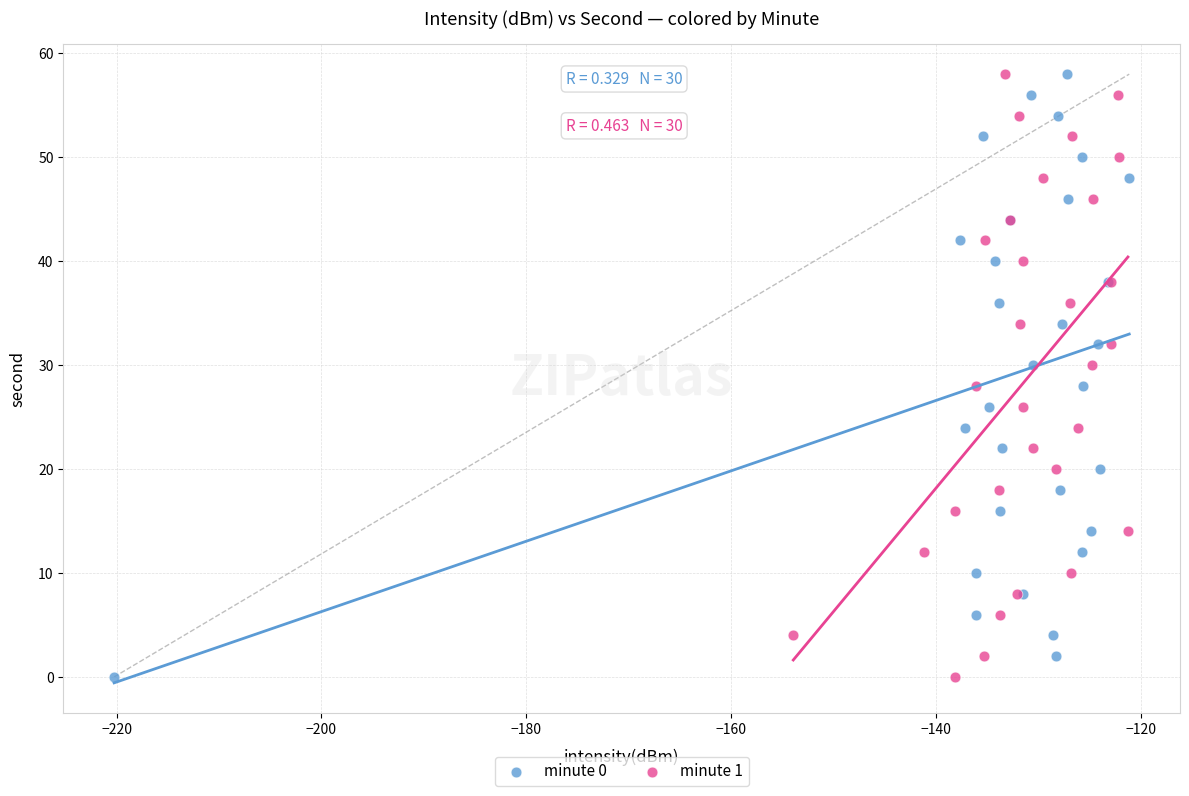

What are all the series names shown in the legend?

minute 0, minute 1